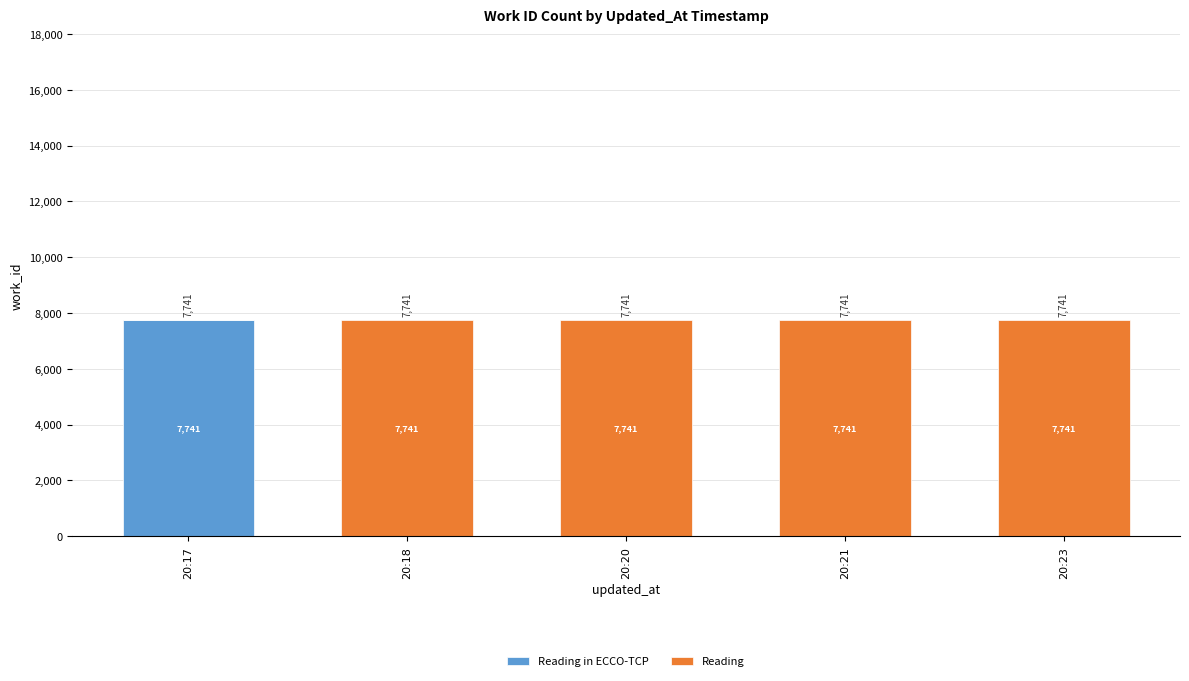

What is the total value across all series at 20:20?

7741